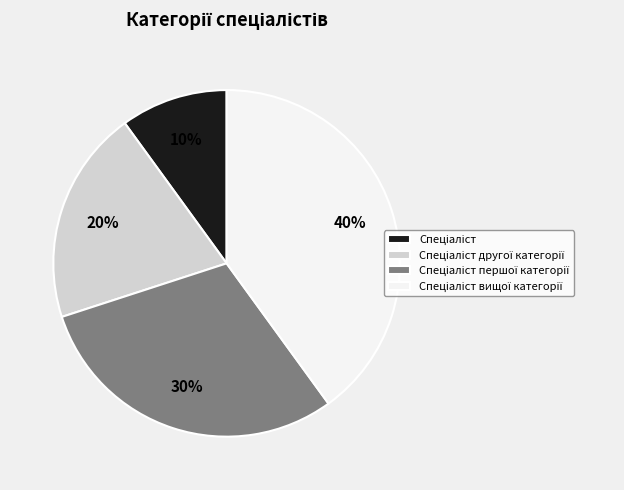

Is there a majority slice in this chart?

No